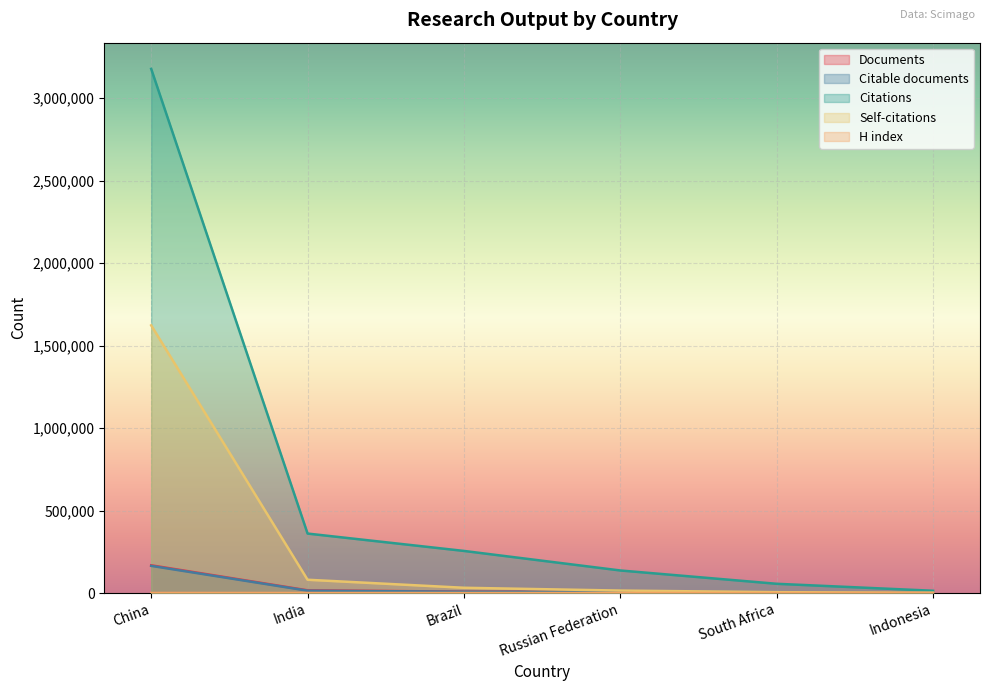

What is the highest value of the Citable documents series?

164713